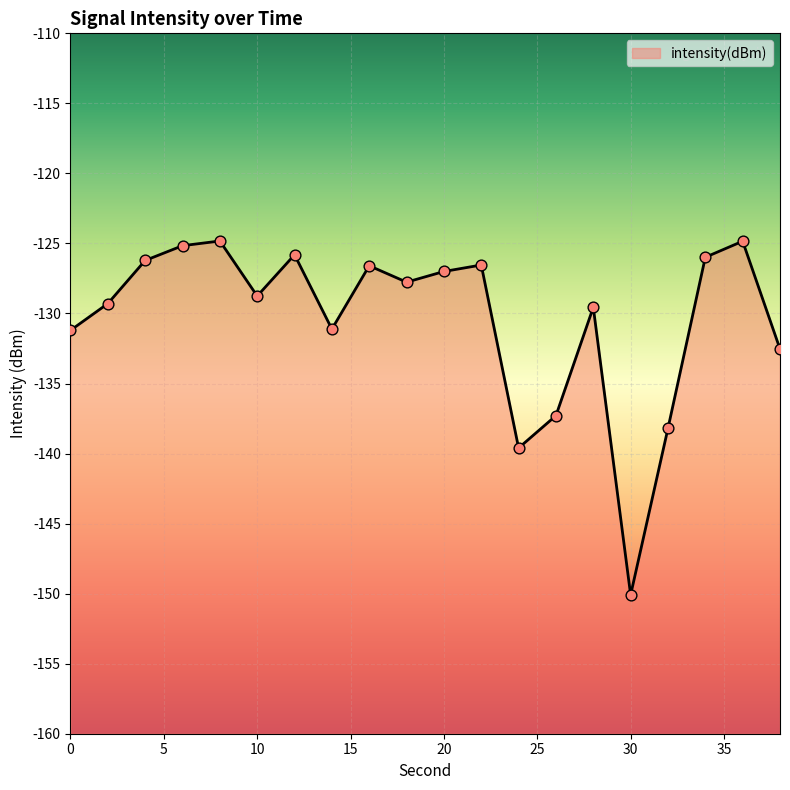

What is the change in value from 18 to 22?

+1.2